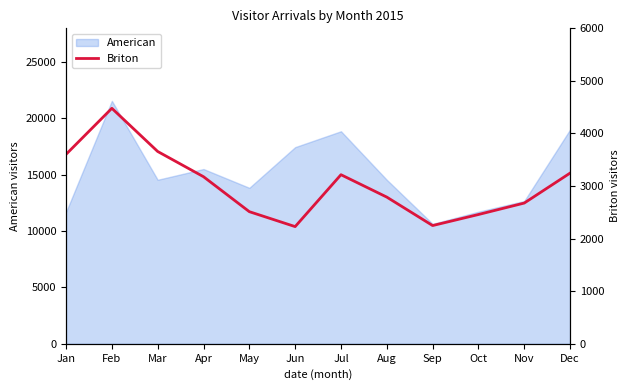

At which category does the data reach its first local peak?

Feb